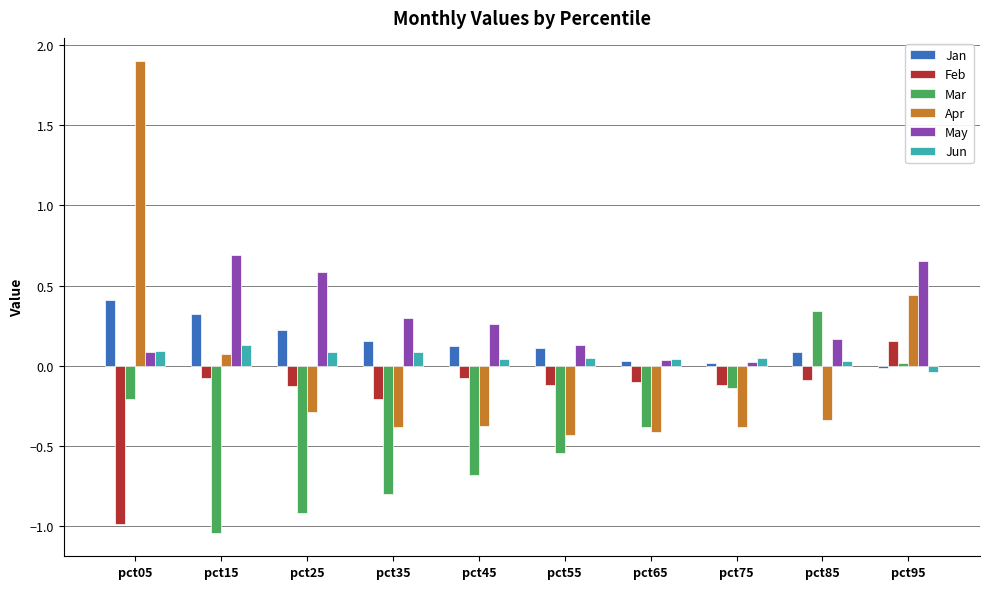

Is the value of Apr at pct75 greater than the value of Feb at pct15?

No